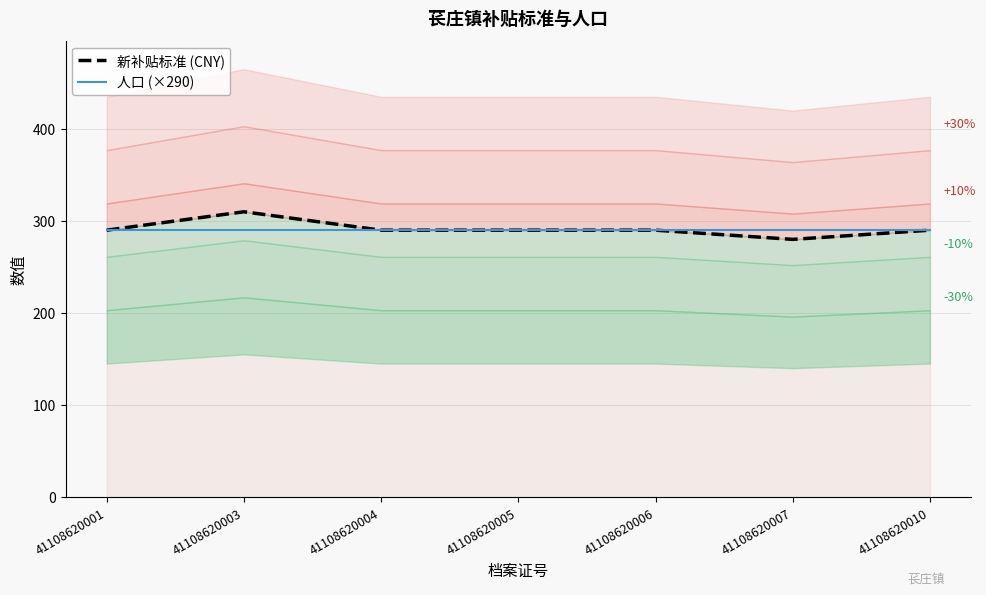

How many lines are shown in the chart?

2